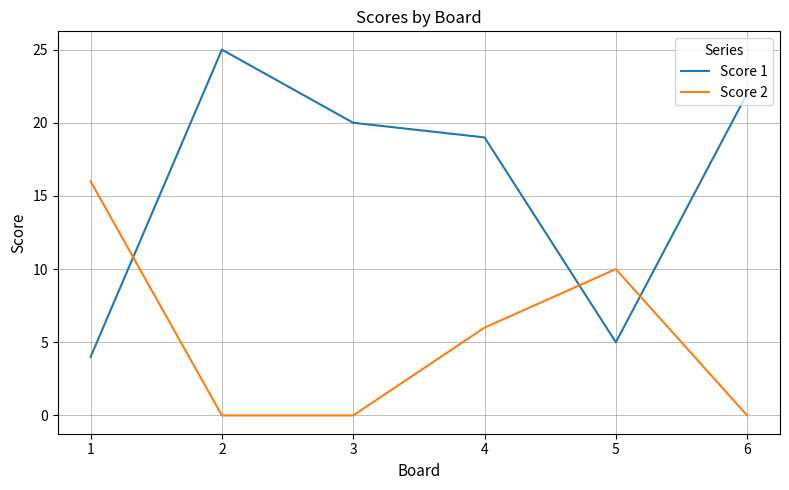

What is the spread (max minus min) of values at 4?

13